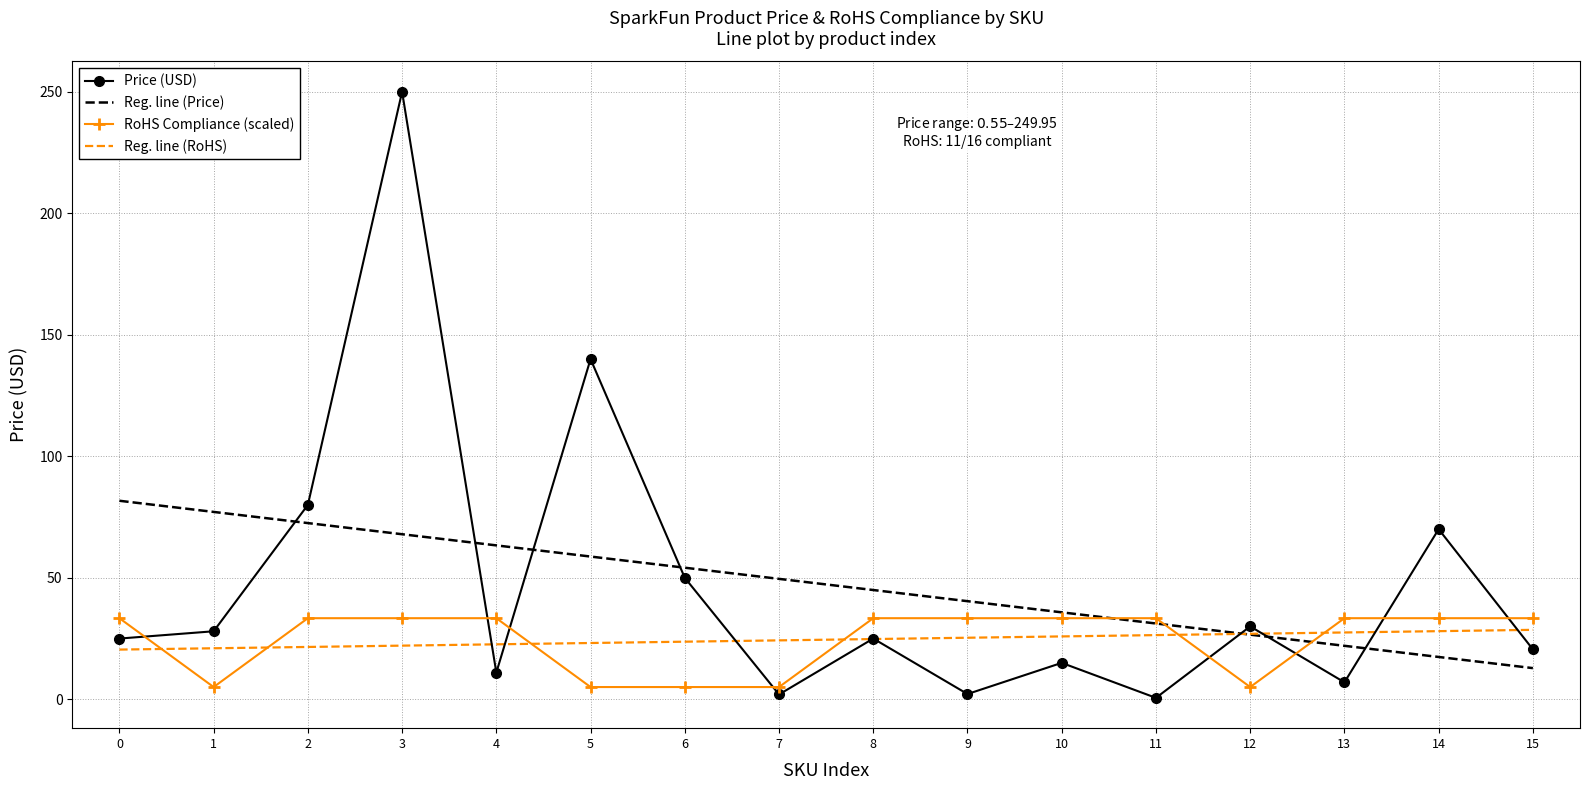

What is the approximate value of RoHS Compliance (scaled) at 2?

33.3